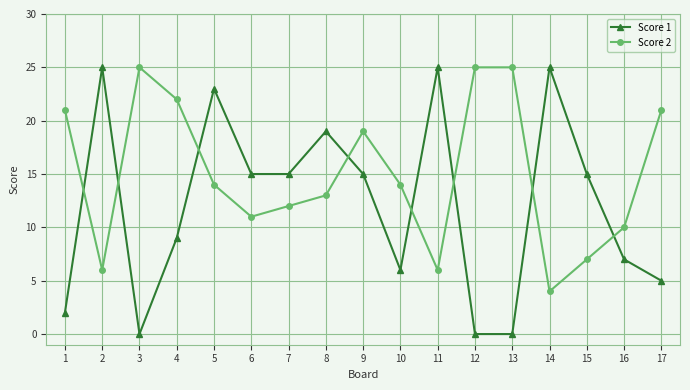

True or false: Score 2 and Score 1 intersect in this chart.

True